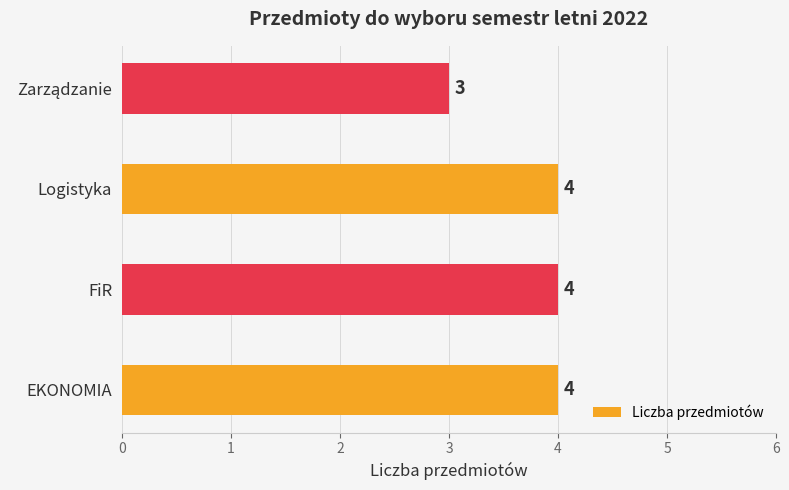

What value does the data have at FiR?

4